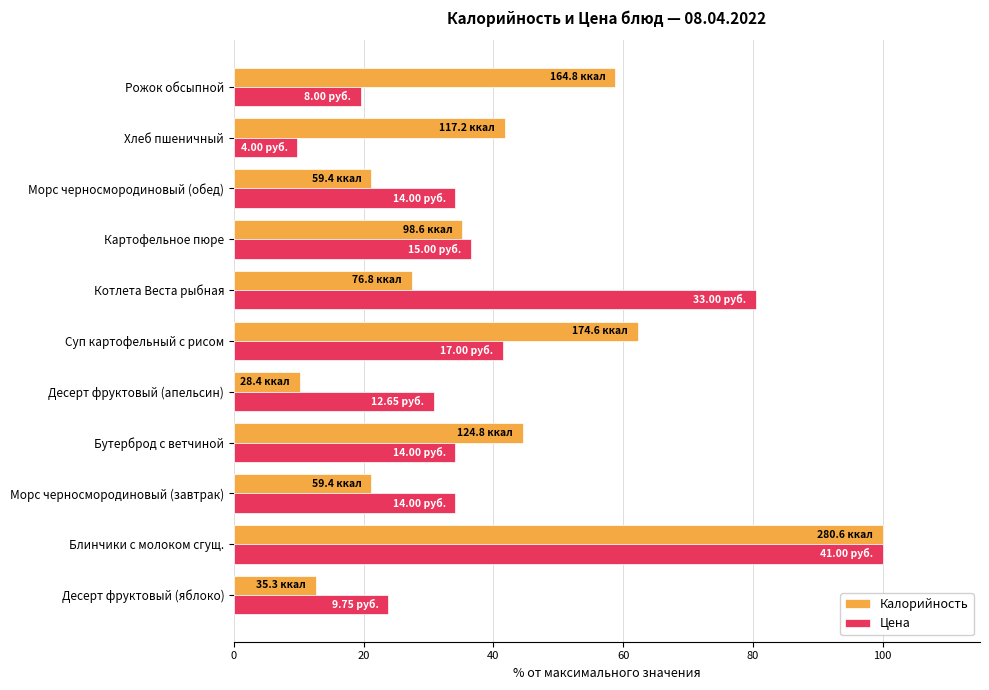

Where is Калорийность nearest to the value 55?

Рожок обсыпной